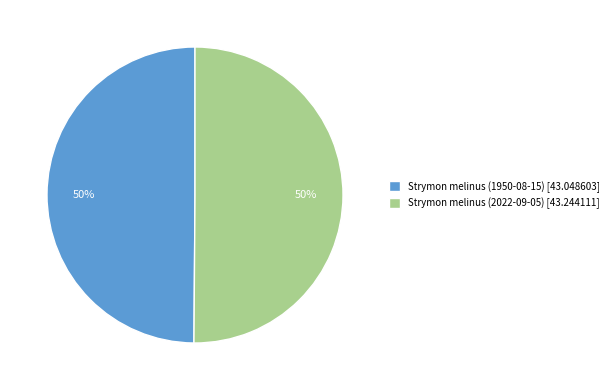

What is the ratio of the value at Strymon melinus (1950-08-15) [43.048603] to the value at Strymon melinus (2022-09-05) [43.244111]?

1.0